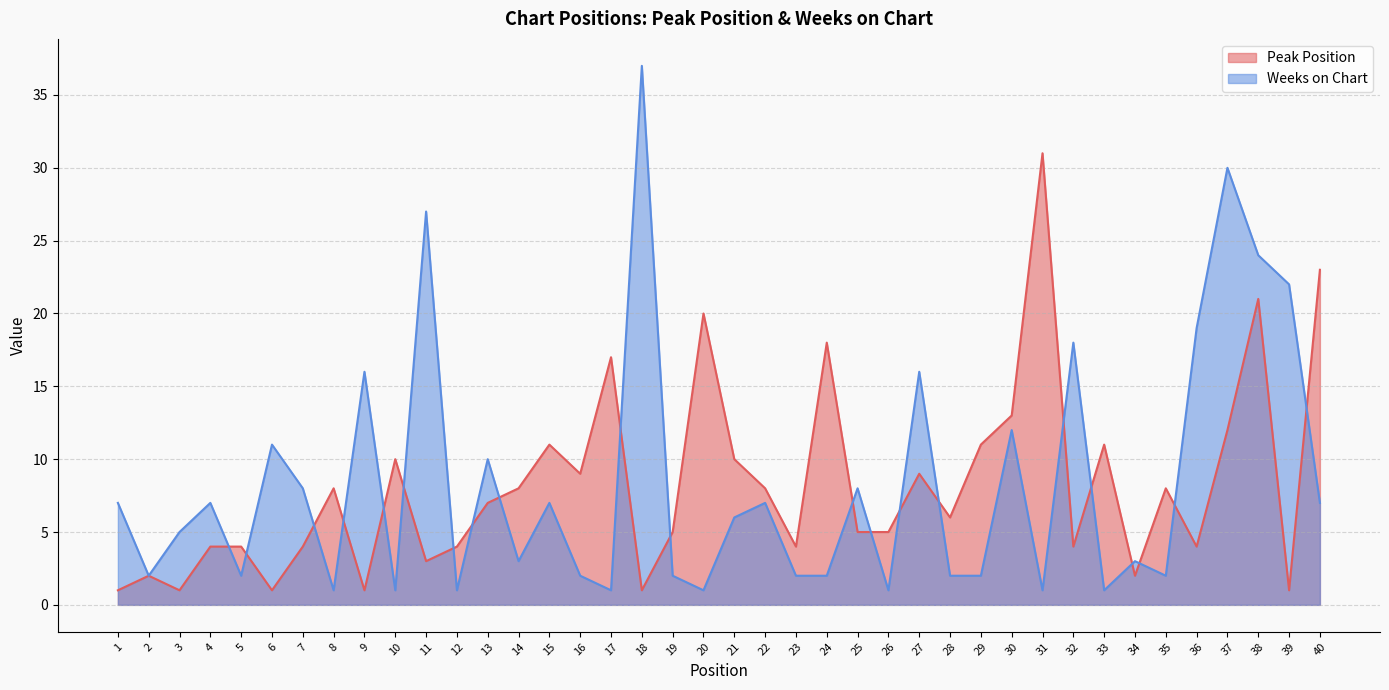

What is the difference between the Peak Position values at 37 and 26?

7